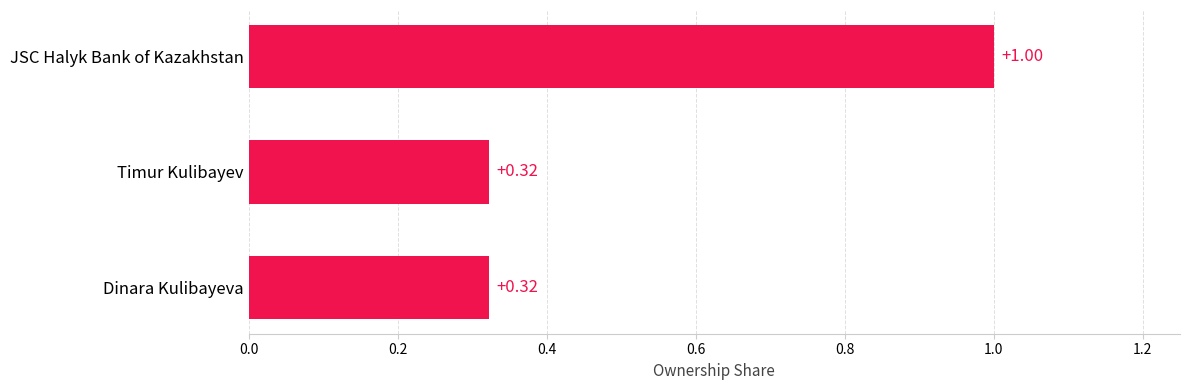

Which label corresponds to the largest value in the chart?

JSC Halyk Bank of Kazakhstan